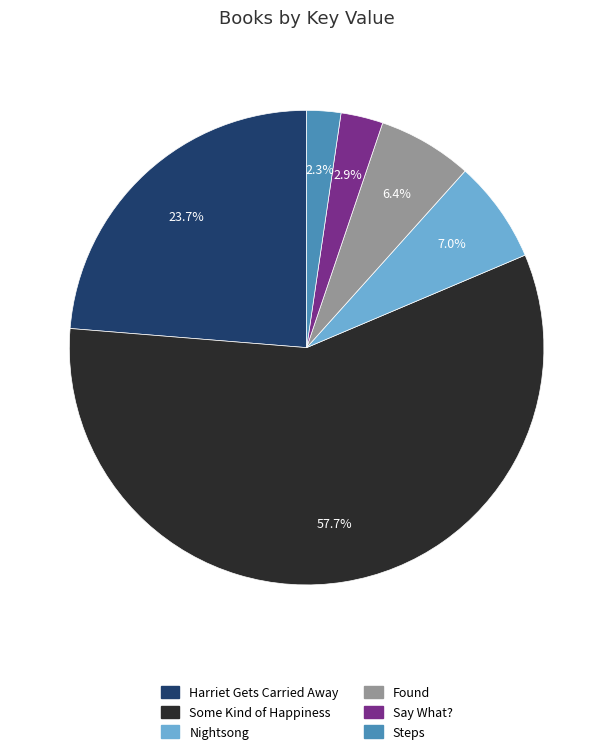

The Harriet Gets Carried Away slice represents 12% of the pie. True or false?

False